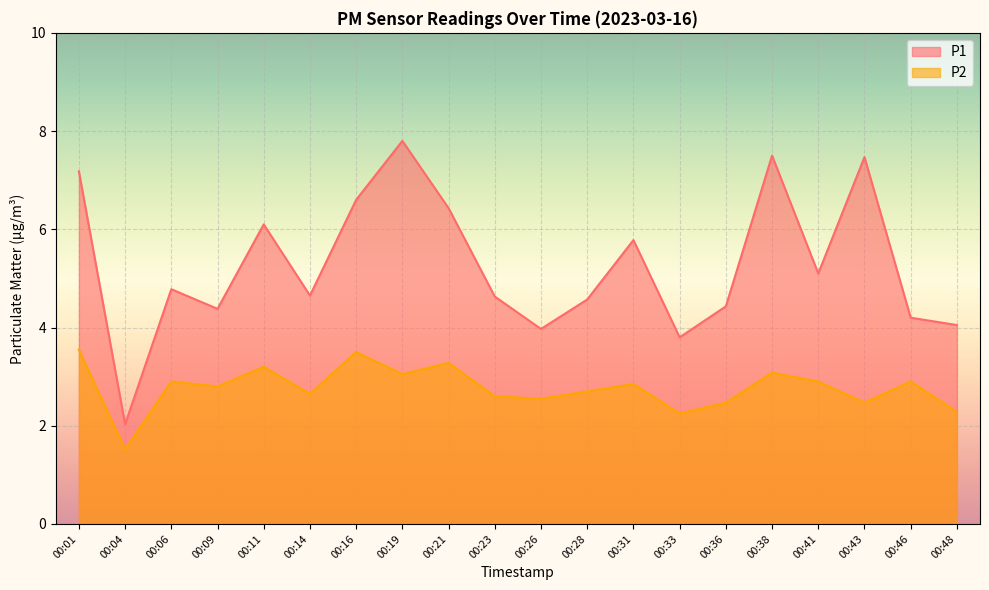

Reading left to right, what are all the values shown in this chart?

P1: 7.2	2.0	4.8	4.4	6.1	4.7	6.6	7.8	6.4	4.6	4.0	4.6	5.8	3.8	4.4	7.5	5.1	7.5	4.2	4.0
P2: 3.5	1.5	2.9	2.8	3.2	2.6	3.5	3.0	3.3	2.6	2.5	2.7	2.9	2.2	2.5	3.1	2.9	2.5	2.9	2.3